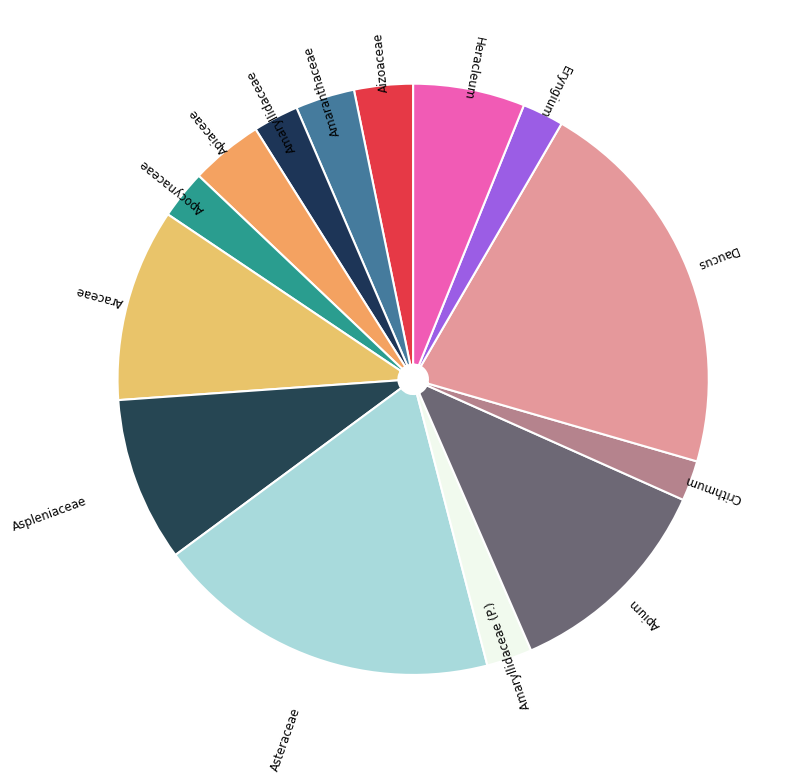

Is Aspleniaceae the majority of the pie?

No